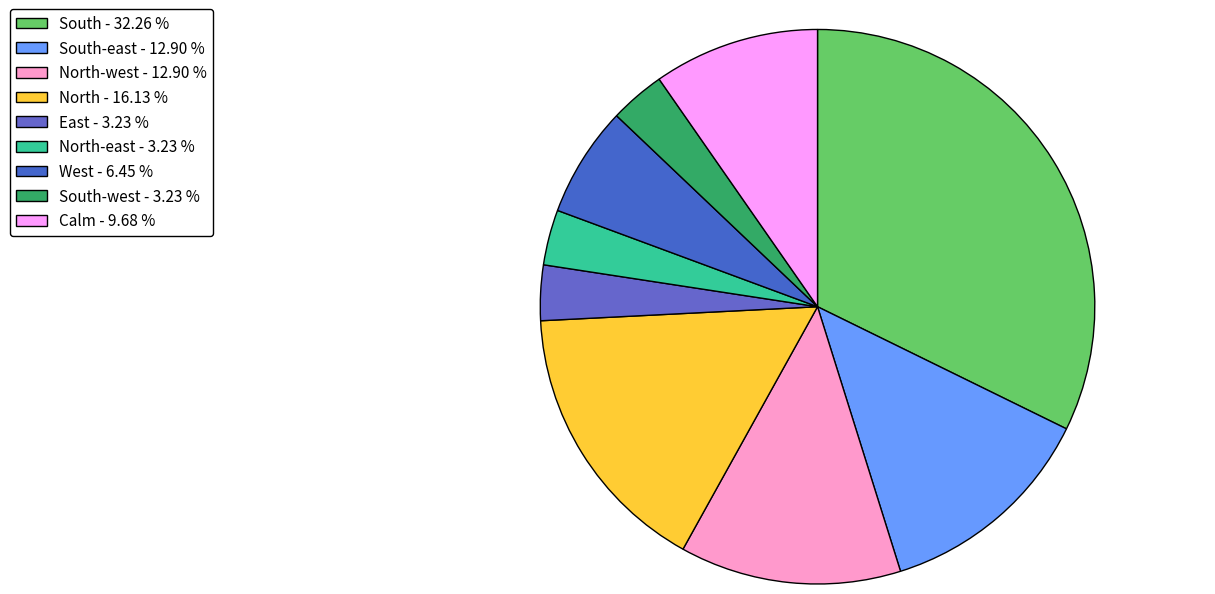

Is there a majority slice in this chart?

No